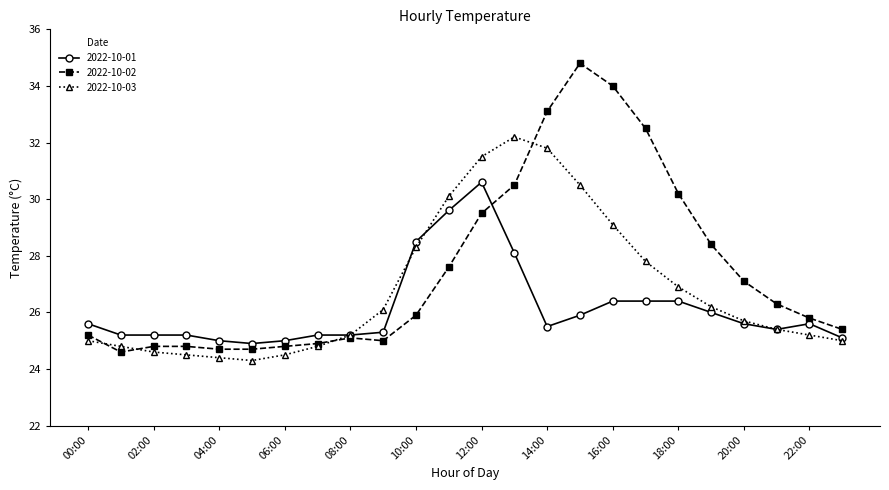

Rank the series by their average value, from highest to lowest.

2022-10-02, 2022-10-03, 2022-10-01